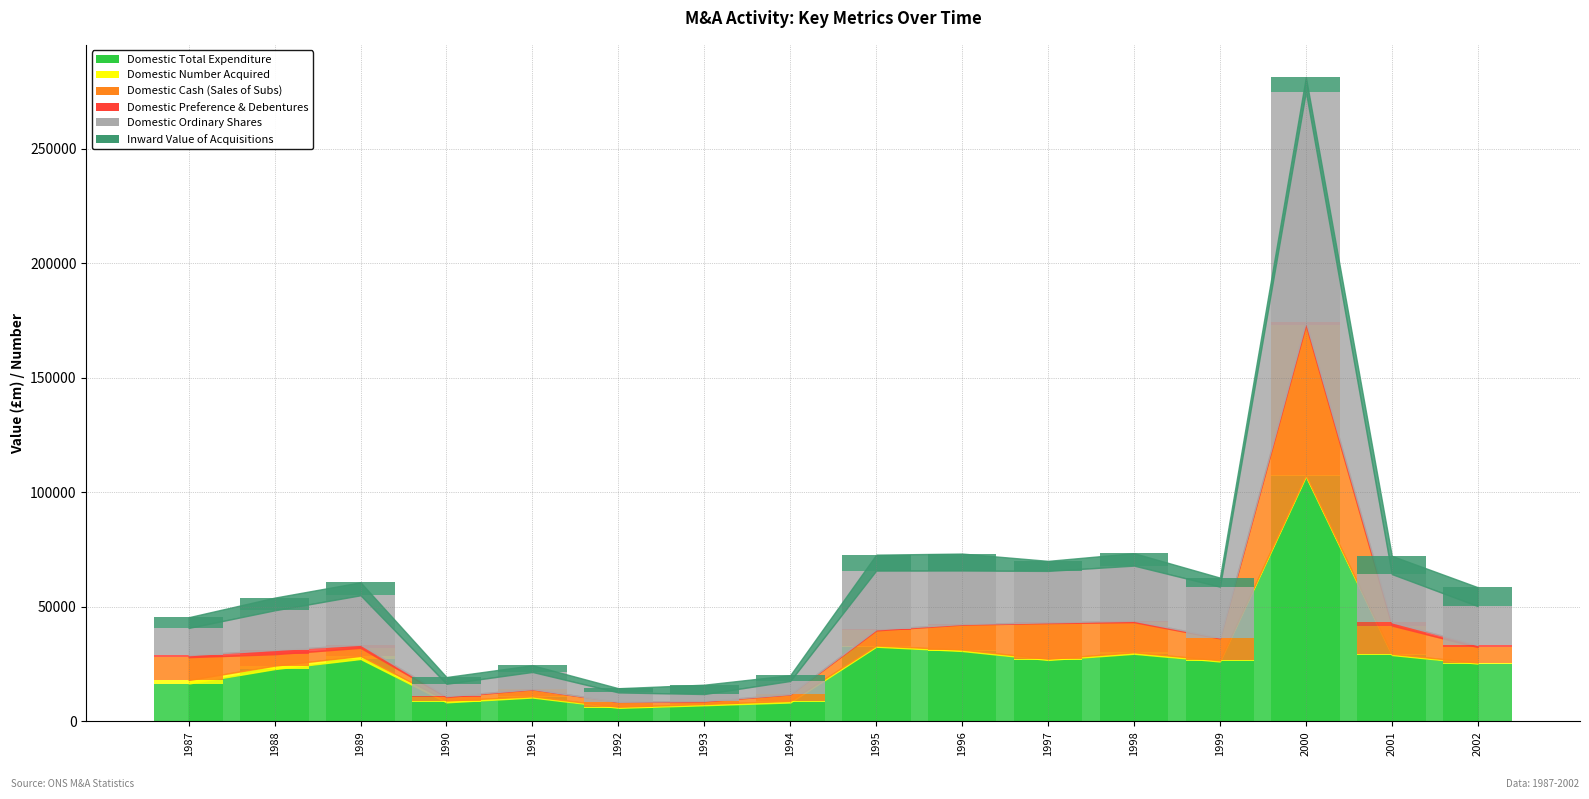

Is it true that Domestic Preference & Debentures equals 414 at 2001?

False